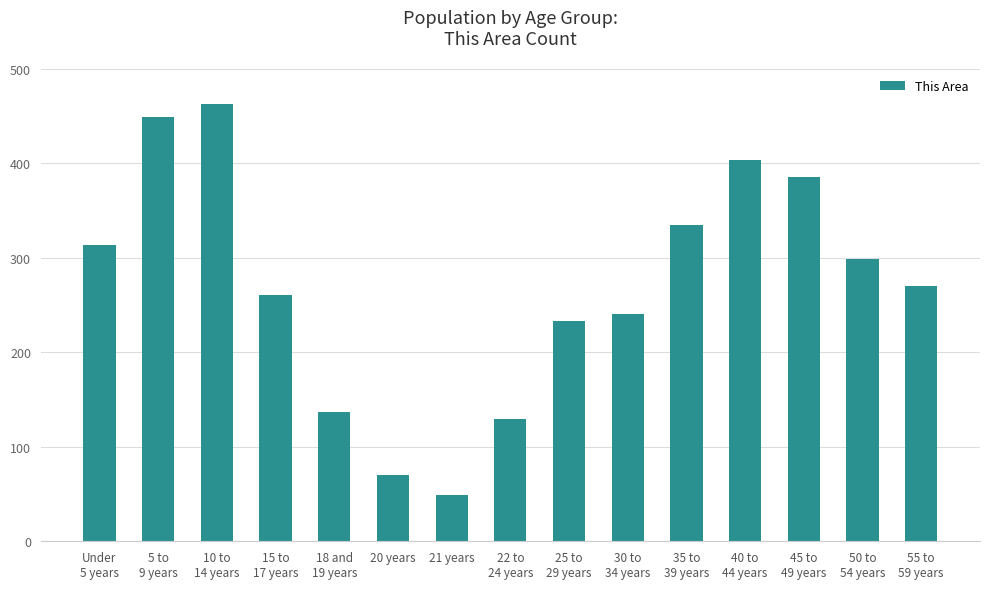

Is it true that the value at 40 to
44 years is 122?

False